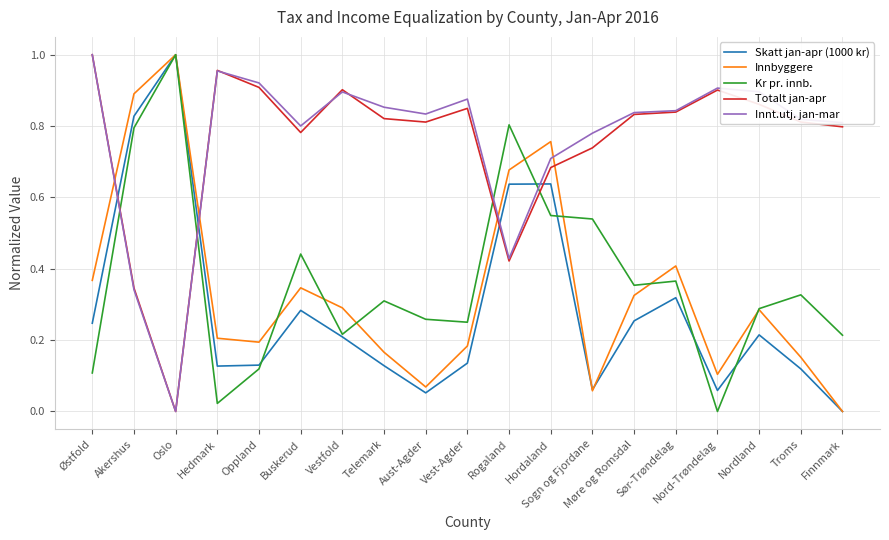

The value of Innbyggere at Oslo is 1.0. True or false?

True